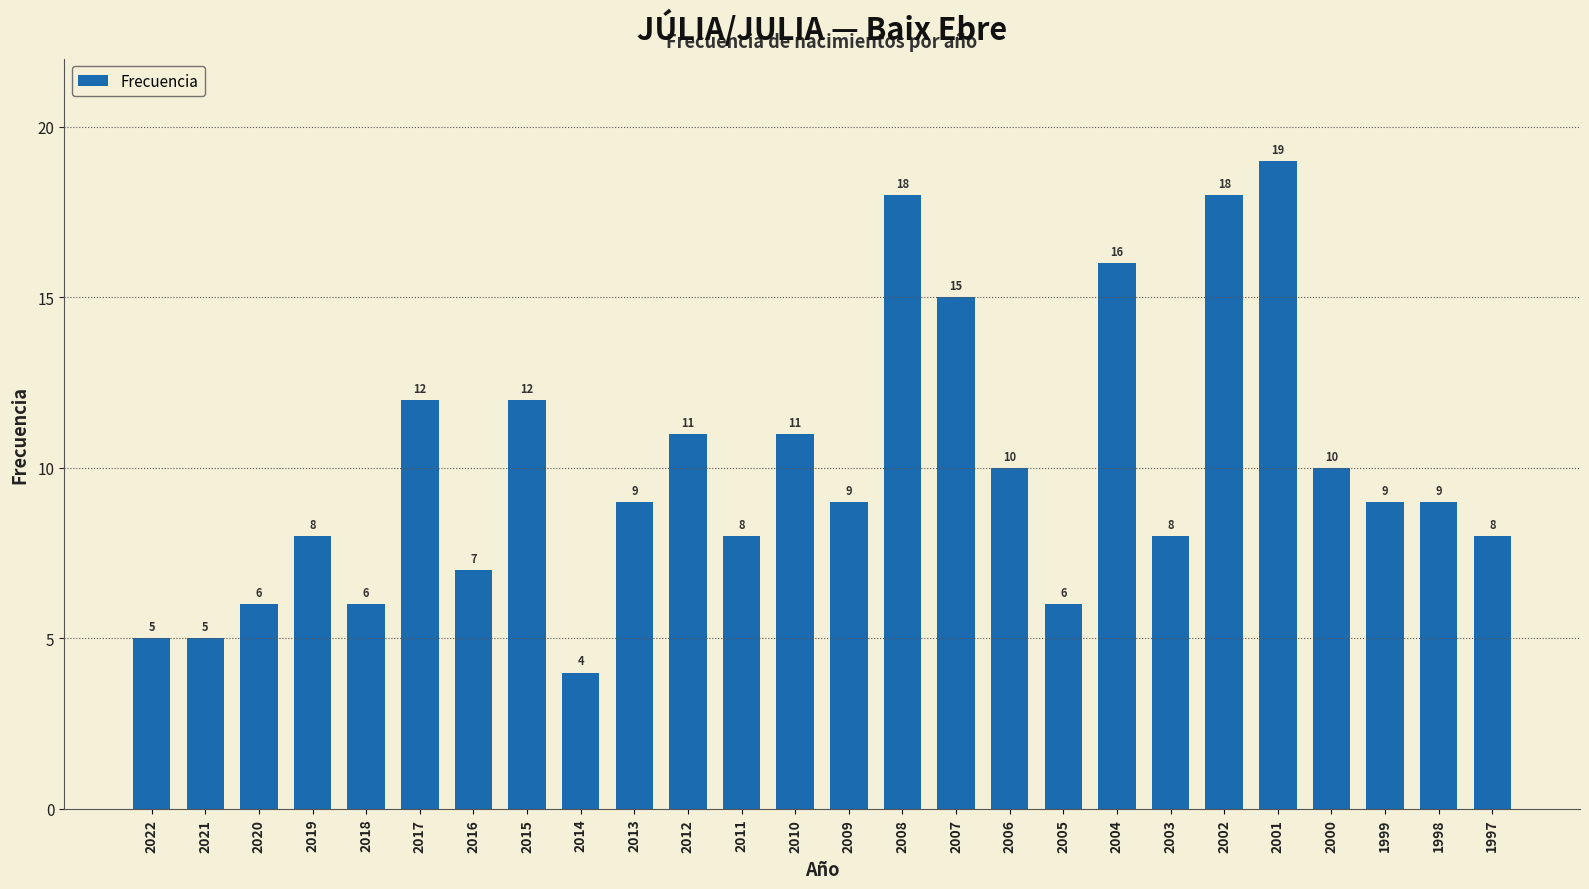

The value at 2012 is 3. True or false?

False